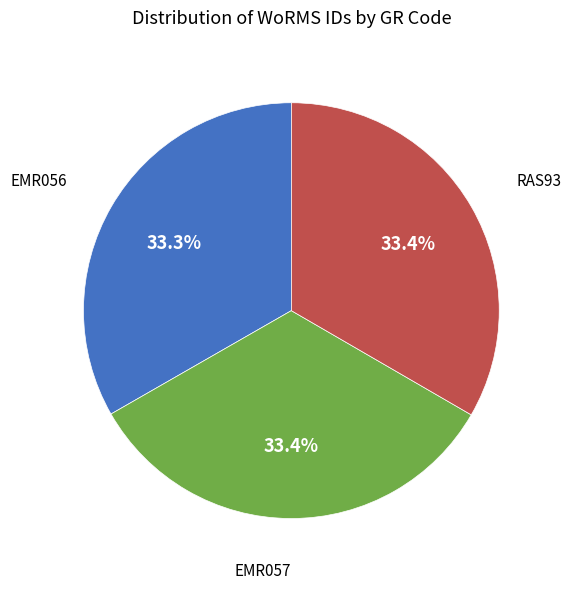

What portion of the pie excludes EMR057?

66.6%